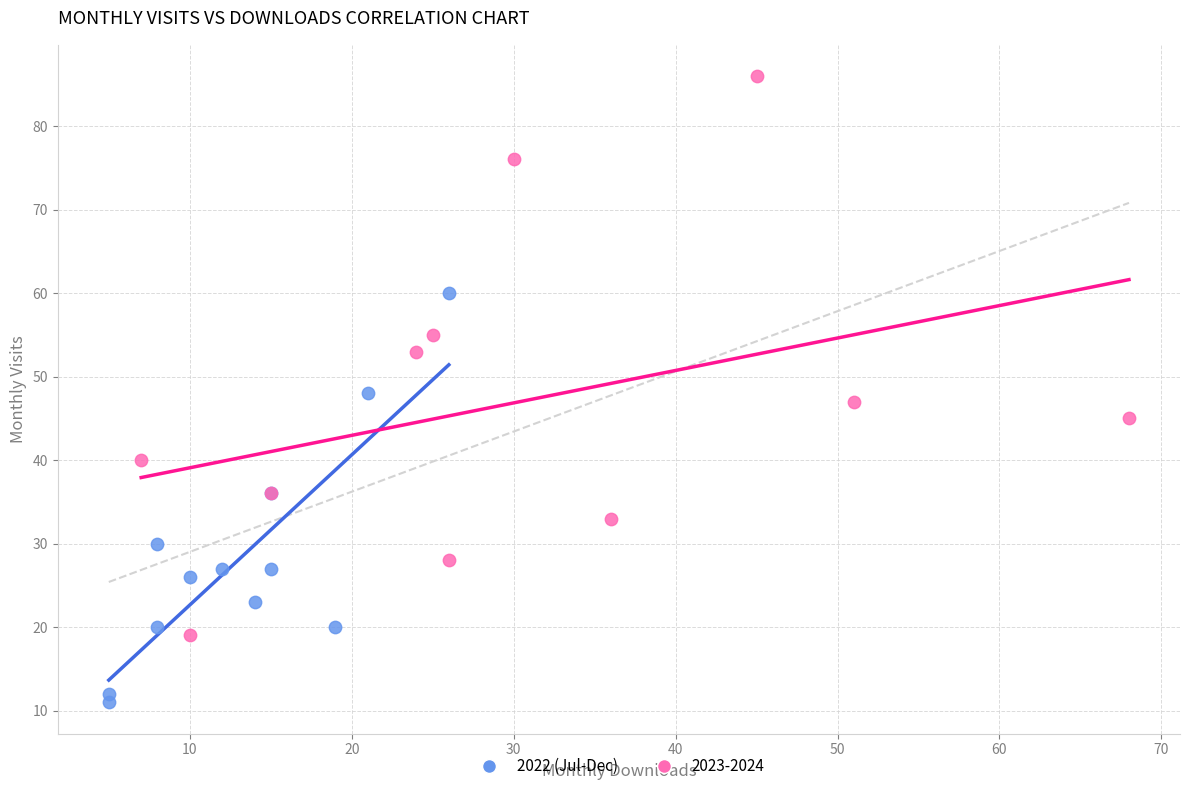

Which series reaches the minimum Y coordinate?

2022 (Jul-Dec)